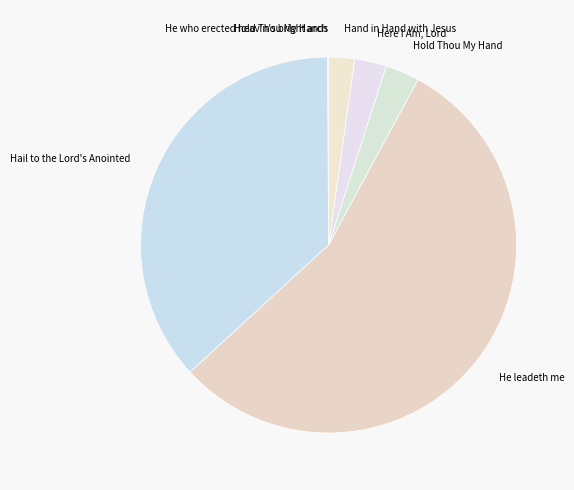

Does He leadeth me represent more than half of the total?

Yes